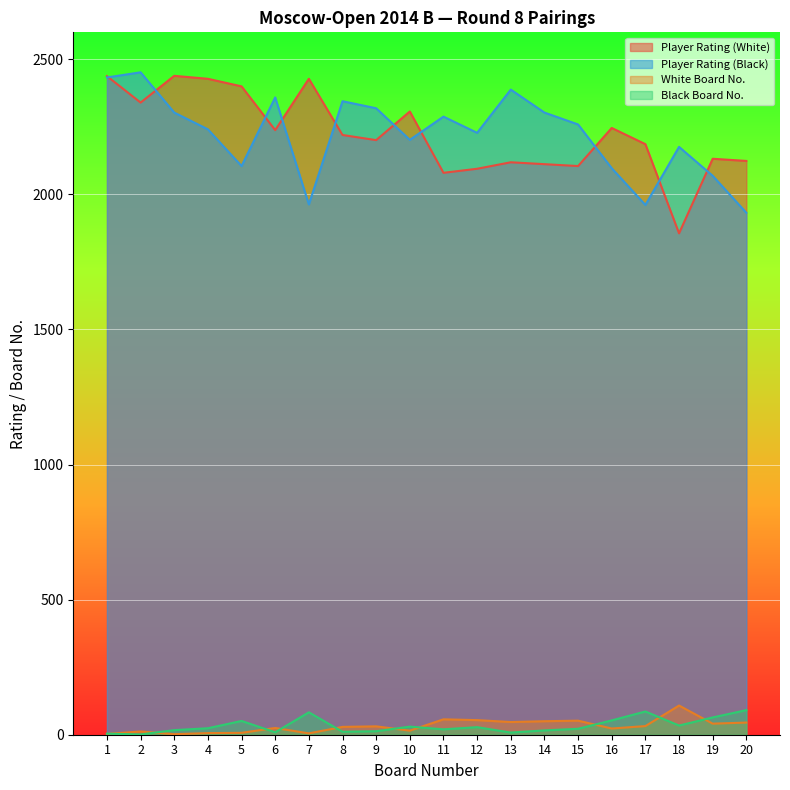

What is the minimum value shown in the chart?

1